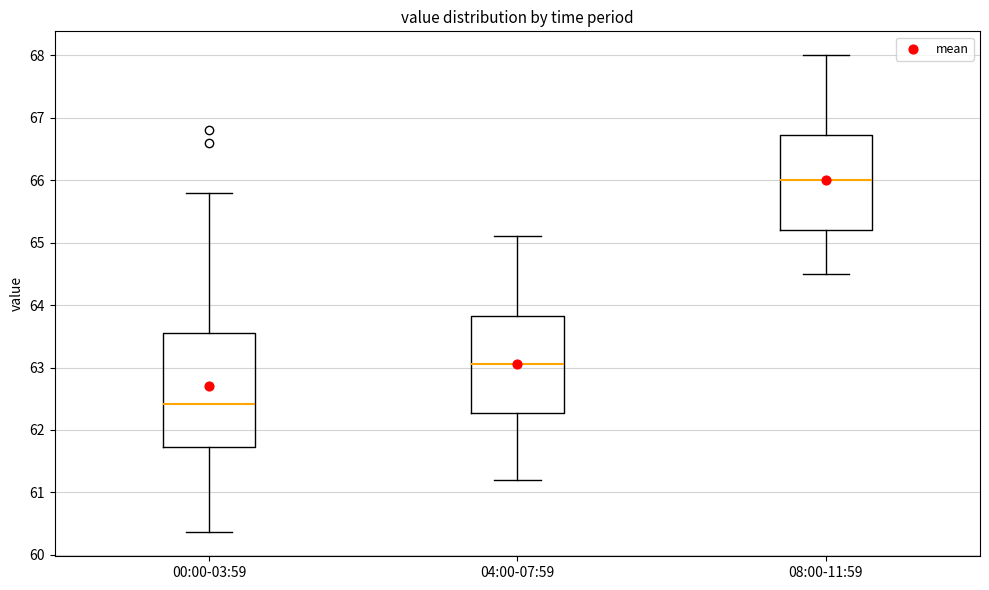

Where does the upper whisker of the box for 04:00-07:59 end on the y-axis? The values are not printed on the chart, so give them approximately, as read against the axis.

65.1